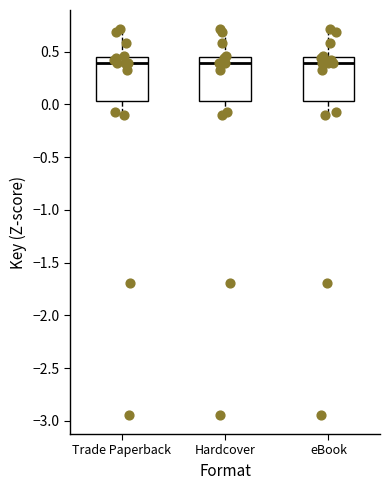

Reading left to right, read every box against the y-axis: the position of its median line, the range the box covers, and the ends of its whiskers. The values are not printed on the chart, so give them approximately, as read against the axis.

Trade Paperback: median 0.40, box 0.05 to 0.45, whiskers -0.10 to 0.70
Hardcover: median 0.40, box 0.05 to 0.45, whiskers -0.10 to 0.70
eBook: median 0.40, box 0.05 to 0.45, whiskers -0.10 to 0.70